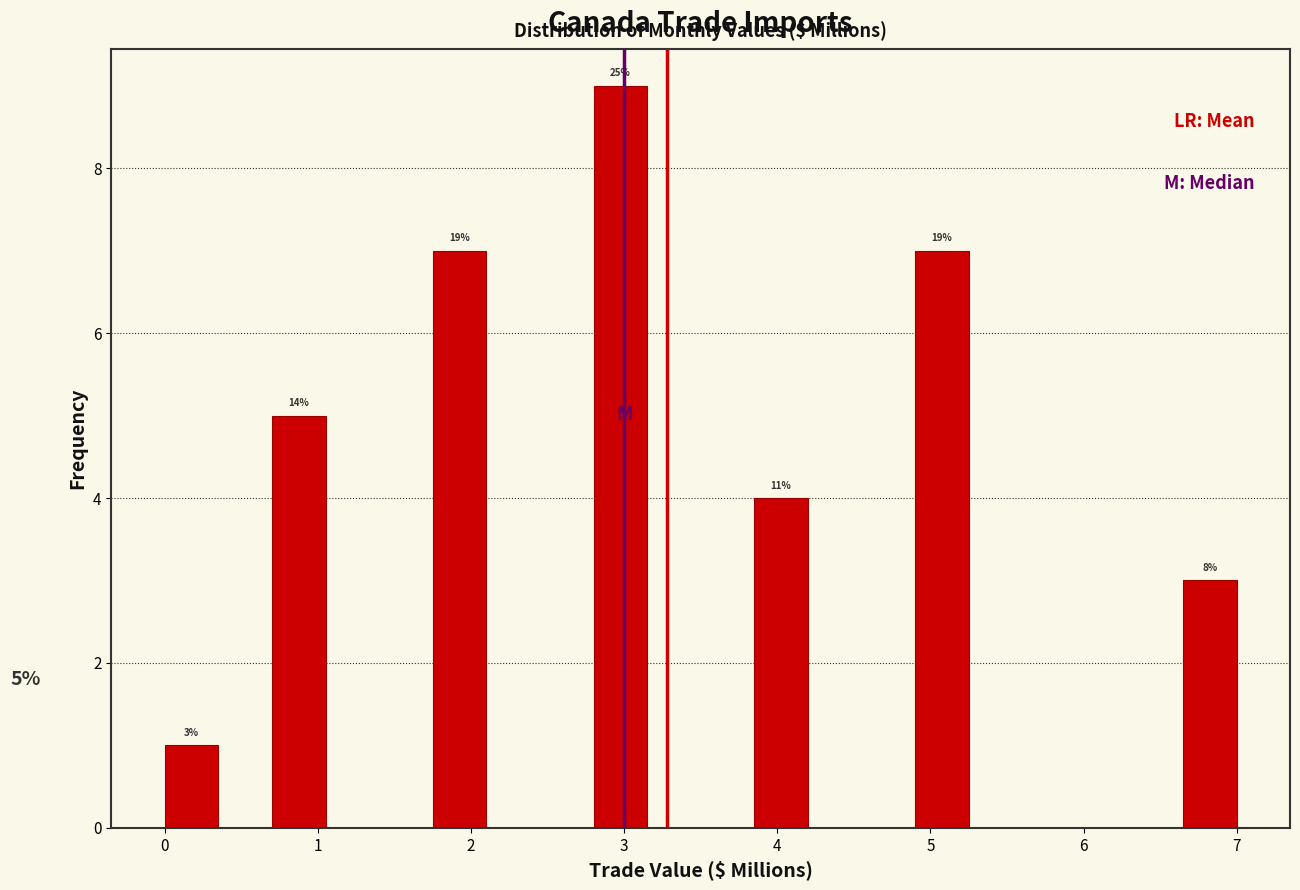

Around what value on the x-axis is the tallest bar? Give the approximate position of its centre, as read against the axis.

3.0